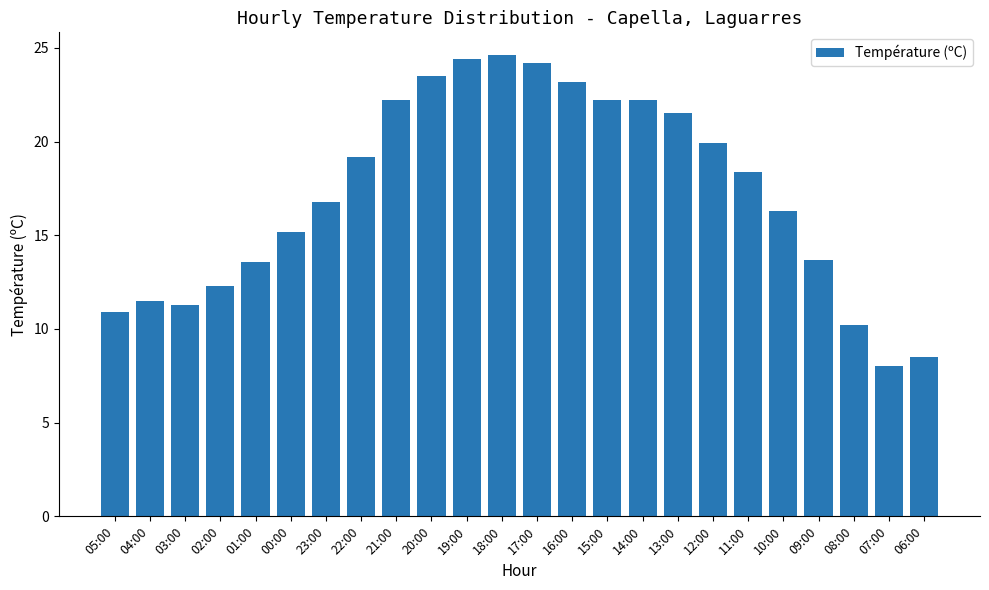

What is the difference between the values at 16:00 and 04:00?

11.7